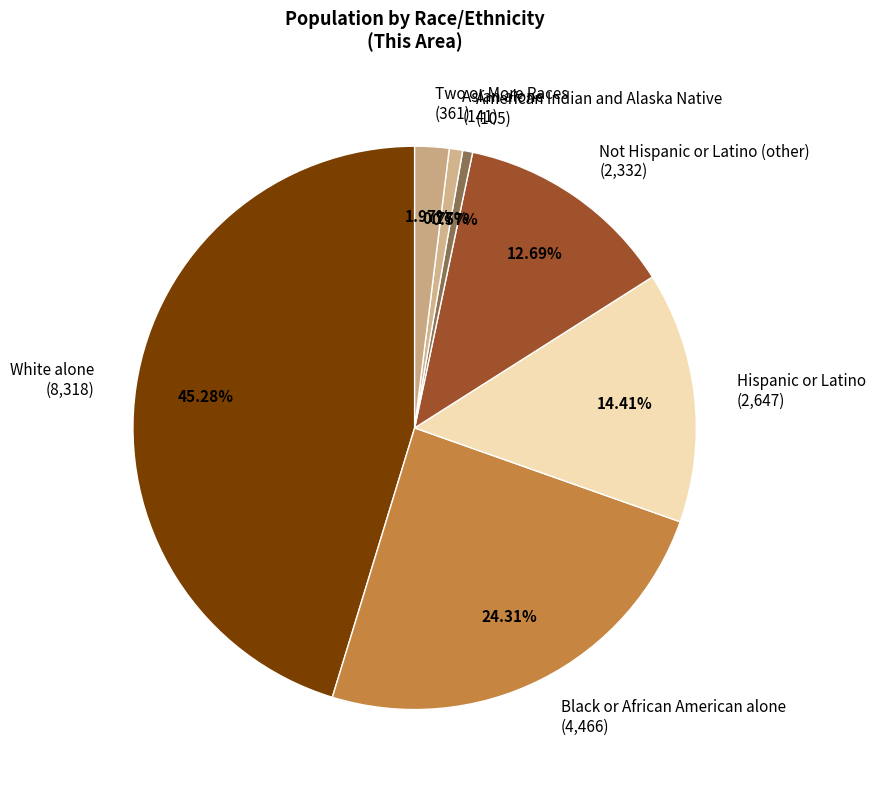

To the nearest percent, what portion does Not Hispanic or Latino (other) represent?

13%